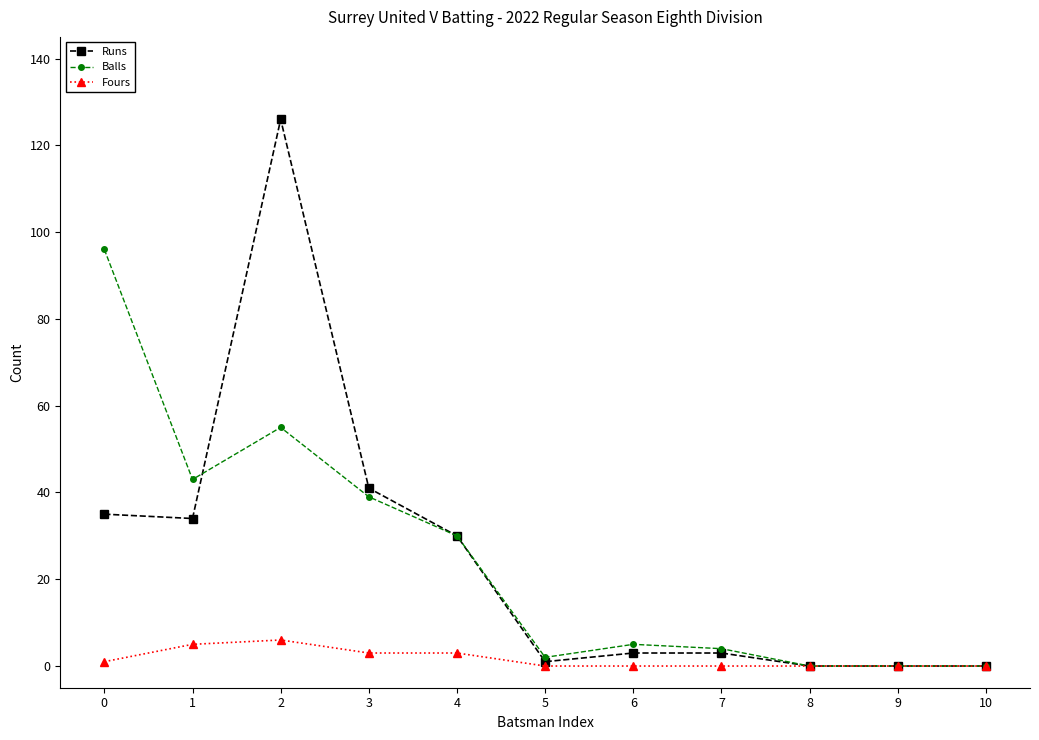

At which category does Balls reach its first local valley?

1